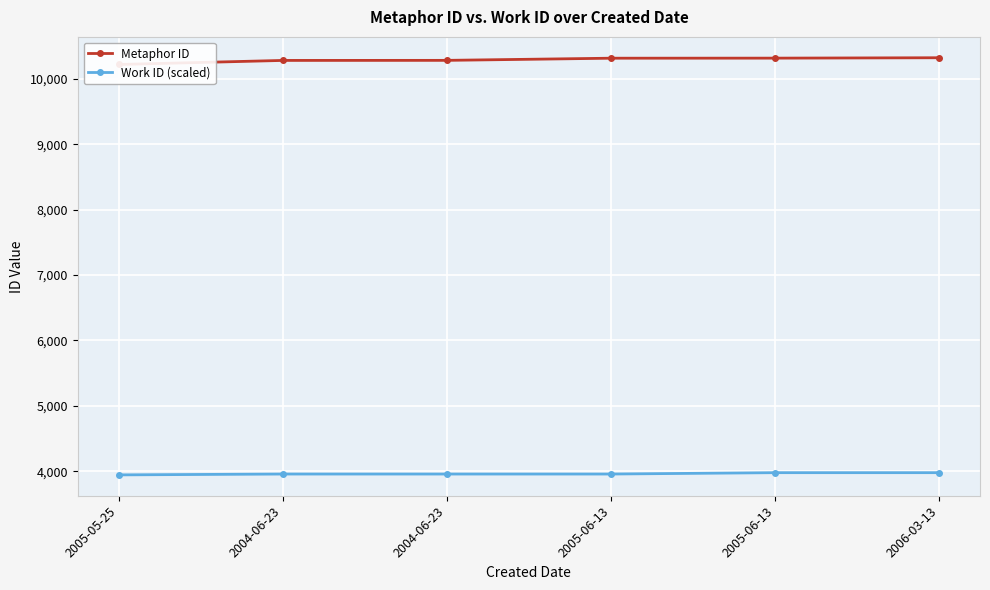

How many distinct data groups are displayed?

2